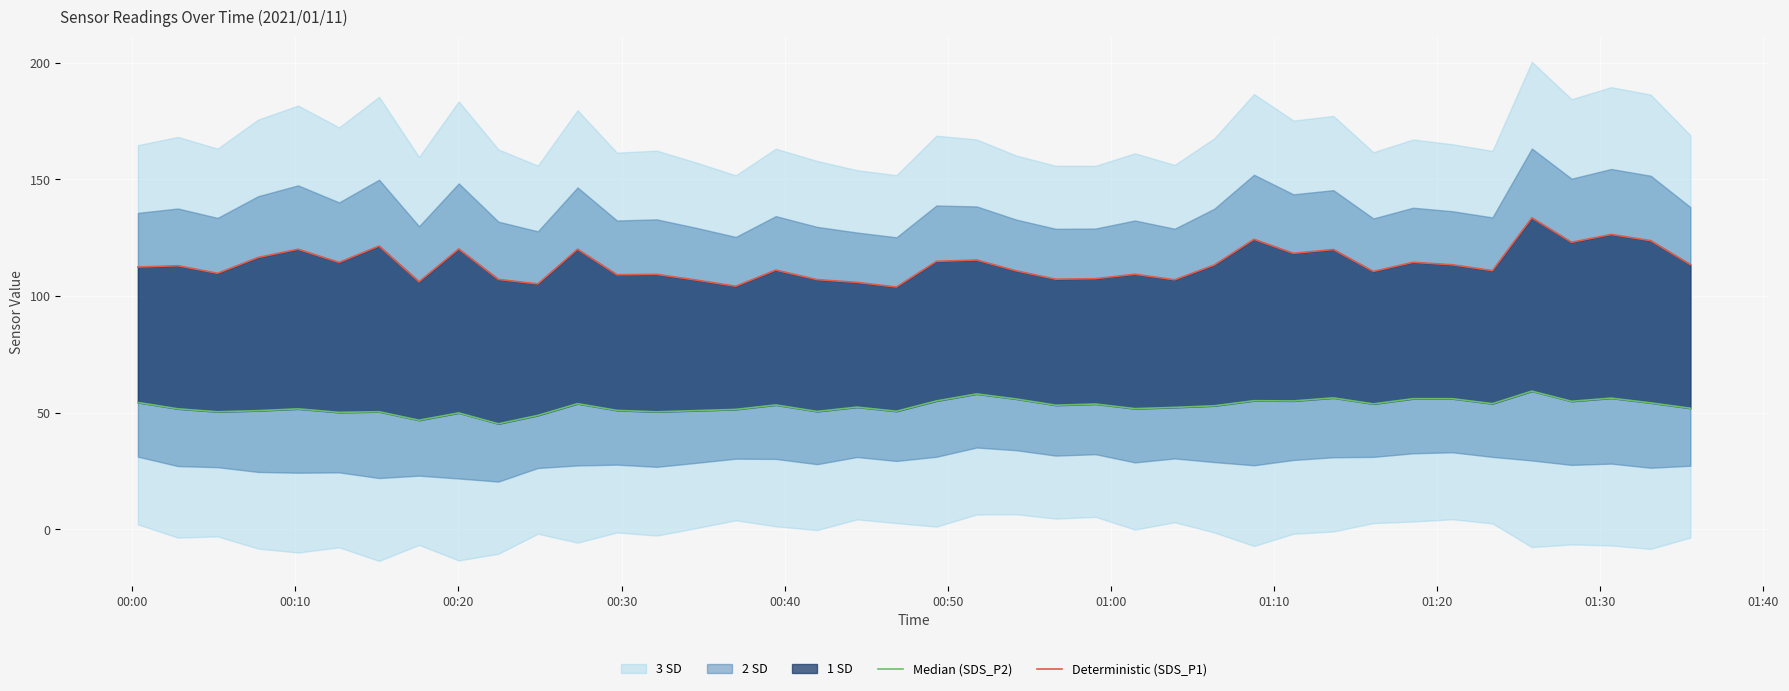

What is the value of the Deterministic (SDS_P1) point at the 12th from the left?

120.1